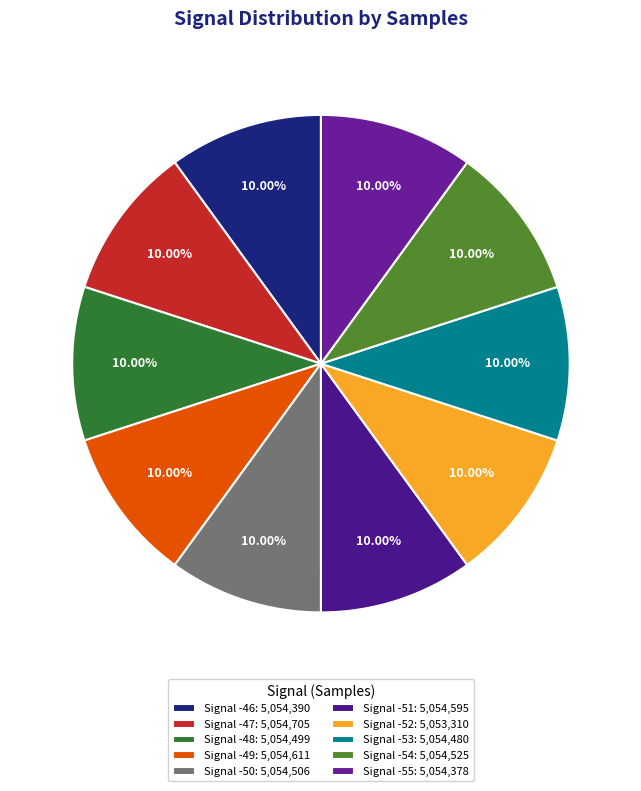

To the nearest percent, what portion does Signal -47 represent?

10%